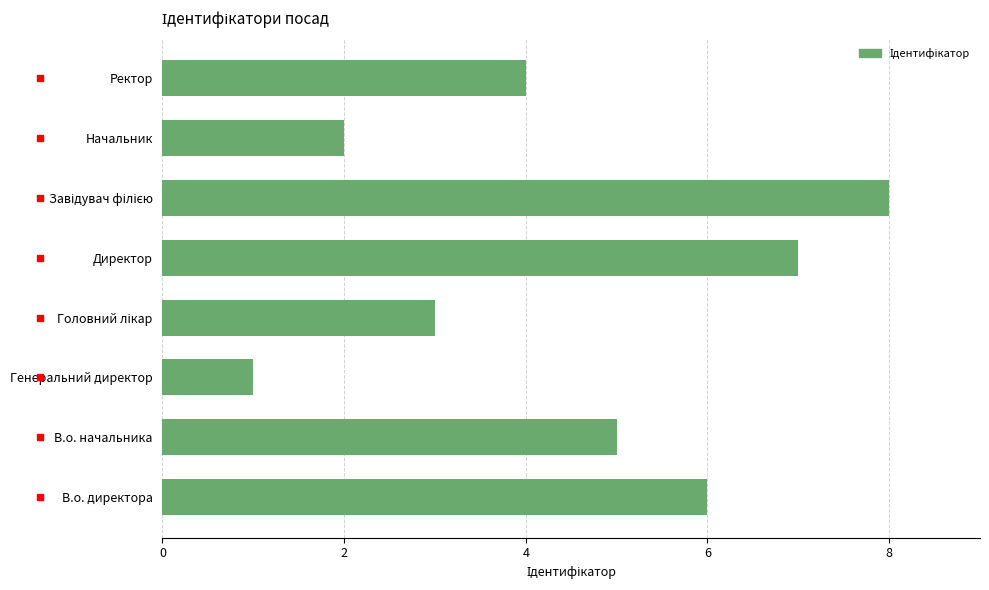

How many categories are shown in the chart?

8